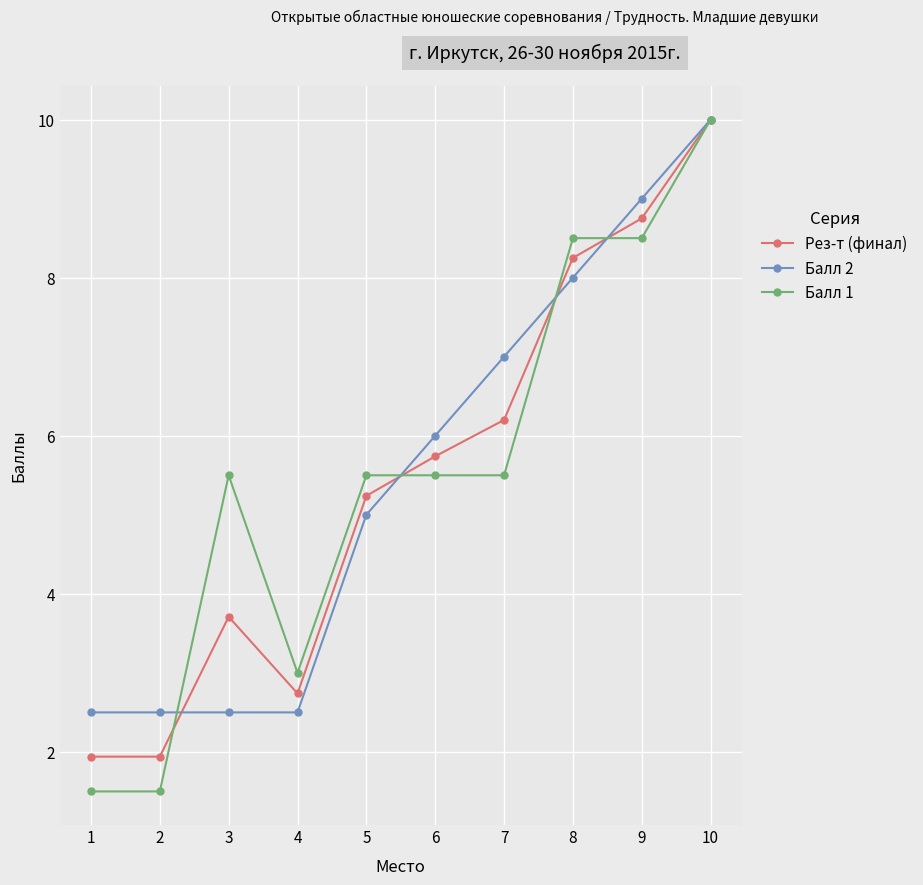

How many interior local peaks does the Рез-т (финал) series have?

1